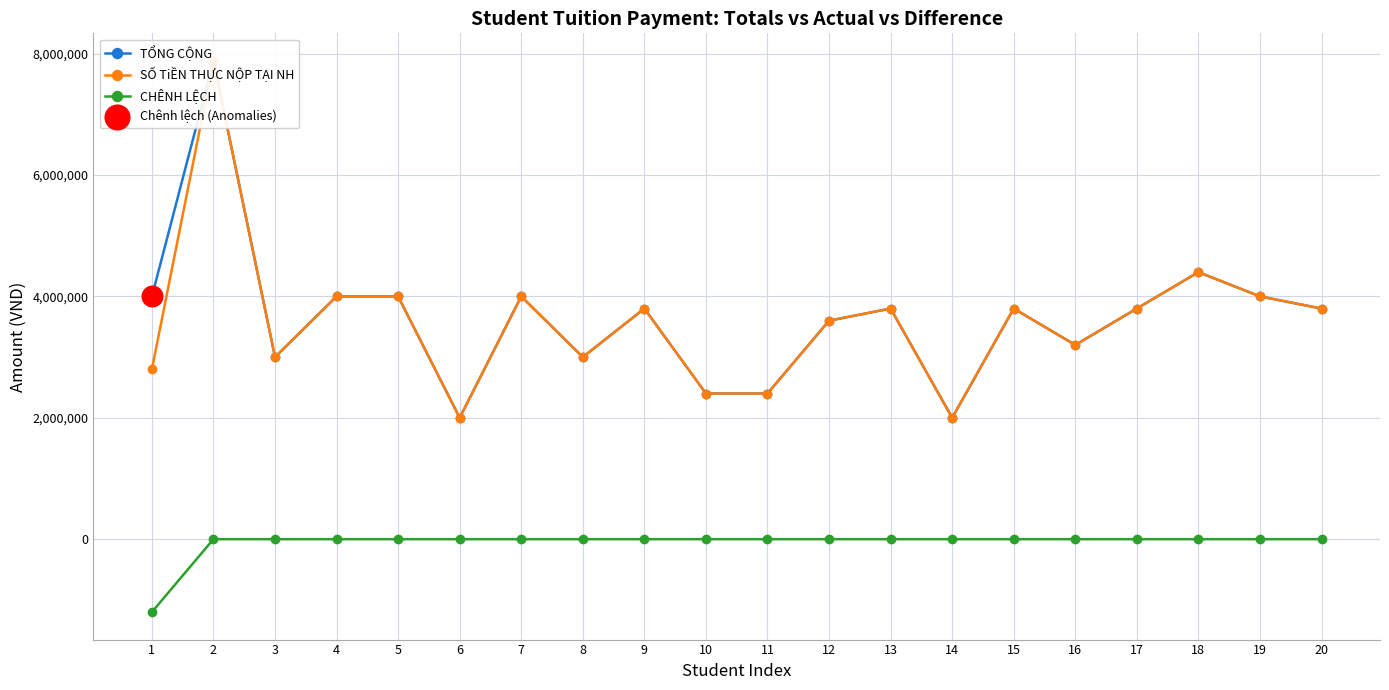

Is the value of TỔNG CỘNG at 3 greater than the value of CHÊNH LỆCH at 20?

Yes